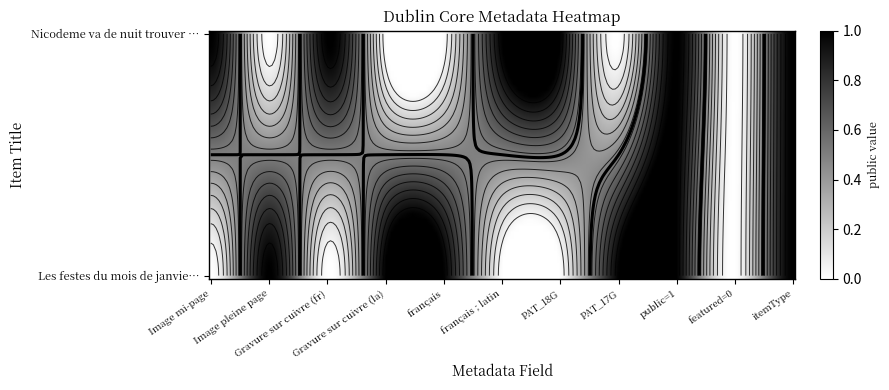

What is the maximum value shown in the chart?

1